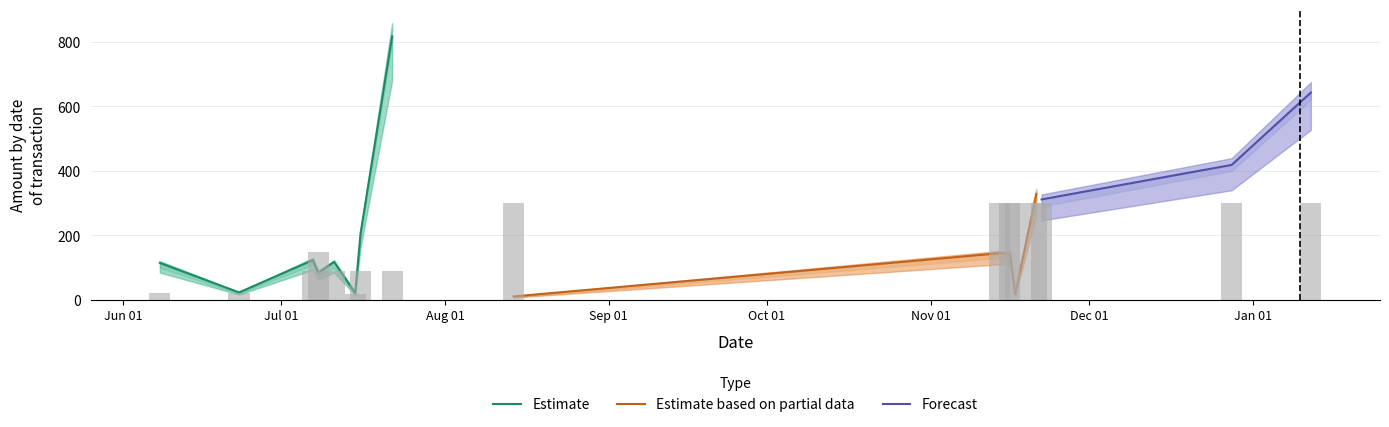

Which label corresponds to the smallest value in the chart?

2023-07-15